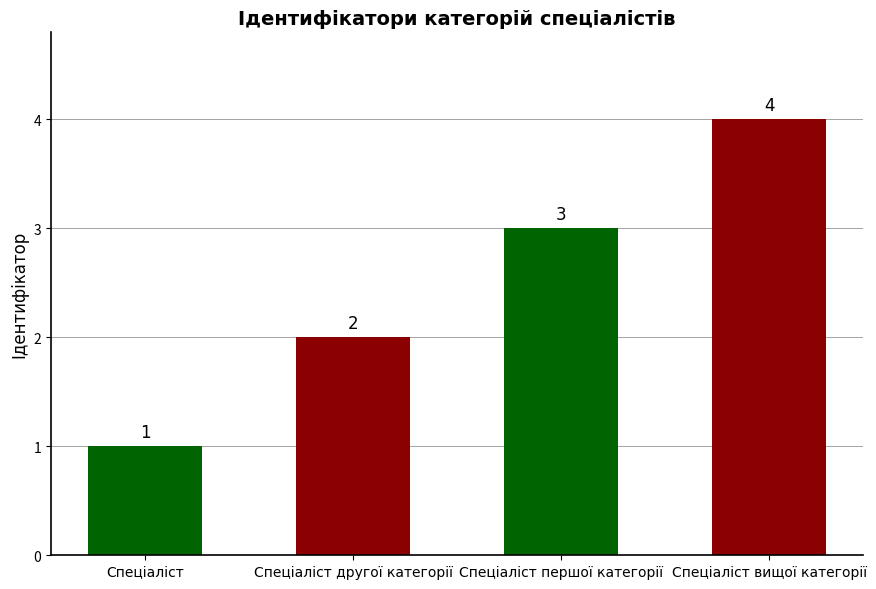

At which label is the value closest to 2?

Спеціаліст другої категорії